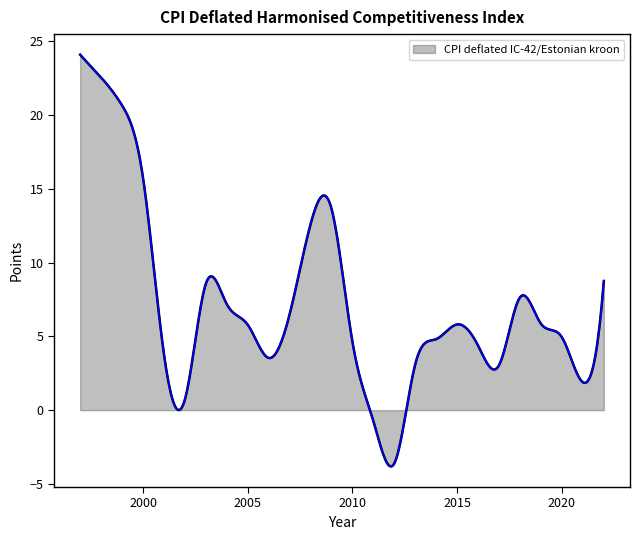

What is the smallest value displayed?

-3.8